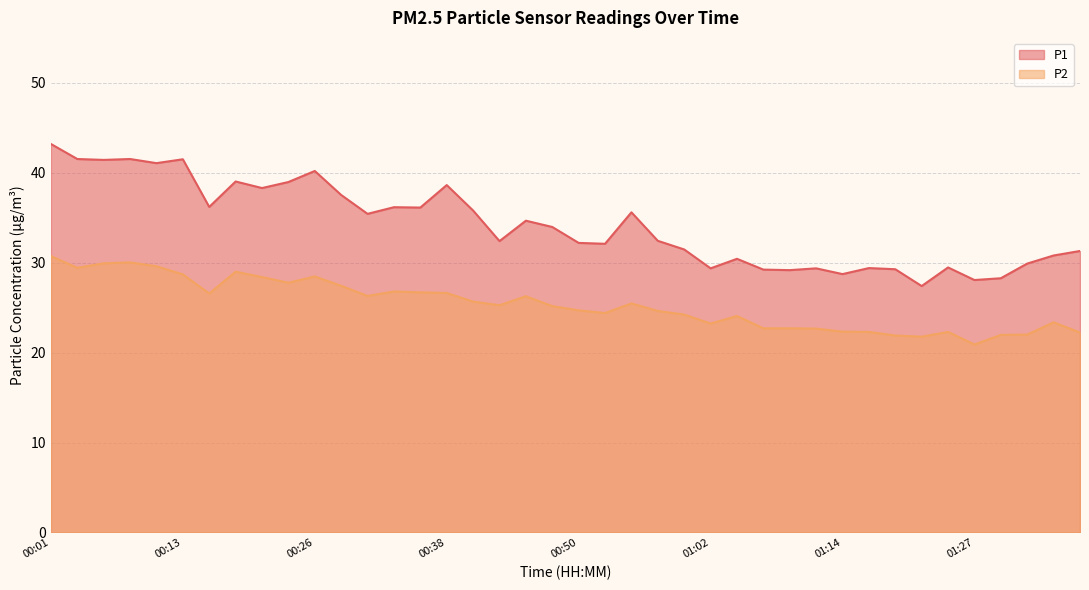

What is the sum of the P1 values at 01:10 and 00:36?

65.3